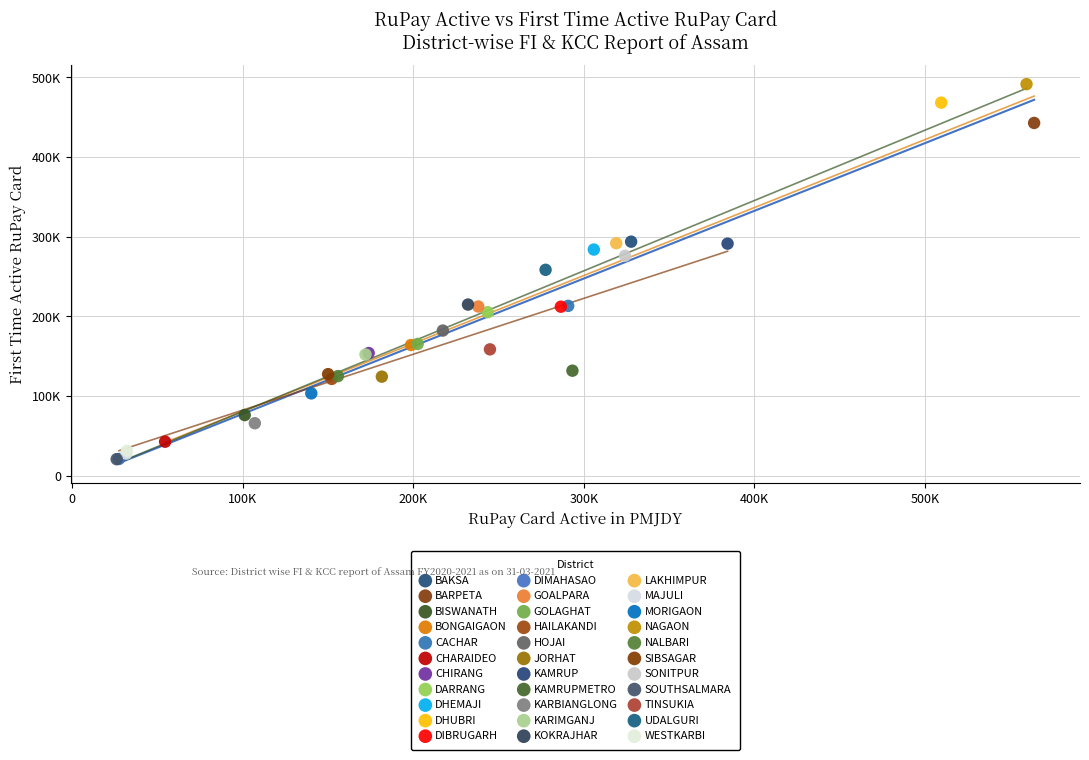

What are all the series names shown in the legend?

BAKSA, BARPETA, BISWANATH, BONGAIGAON, CACHAR, CHARAIDEO, CHIRANG, DARRANG, DHEMAJI, DHUBRI, DIBRUGARH, DIMAHASAO, GOALPARA, GOLAGHAT, HAILAKANDI, HOJAI, JORHAT, KAMRUP, KAMRUPMETRO, KARBIANGLONG, KARIMGANJ, KOKRAJHAR, LAKHIMPUR, MAJULI, MORIGAON, NAGAON, NALBARI, SIBSAGAR, SONITPUR, SOUTHSALMARA, TINSUKIA, UDALGURI, WESTKARBI